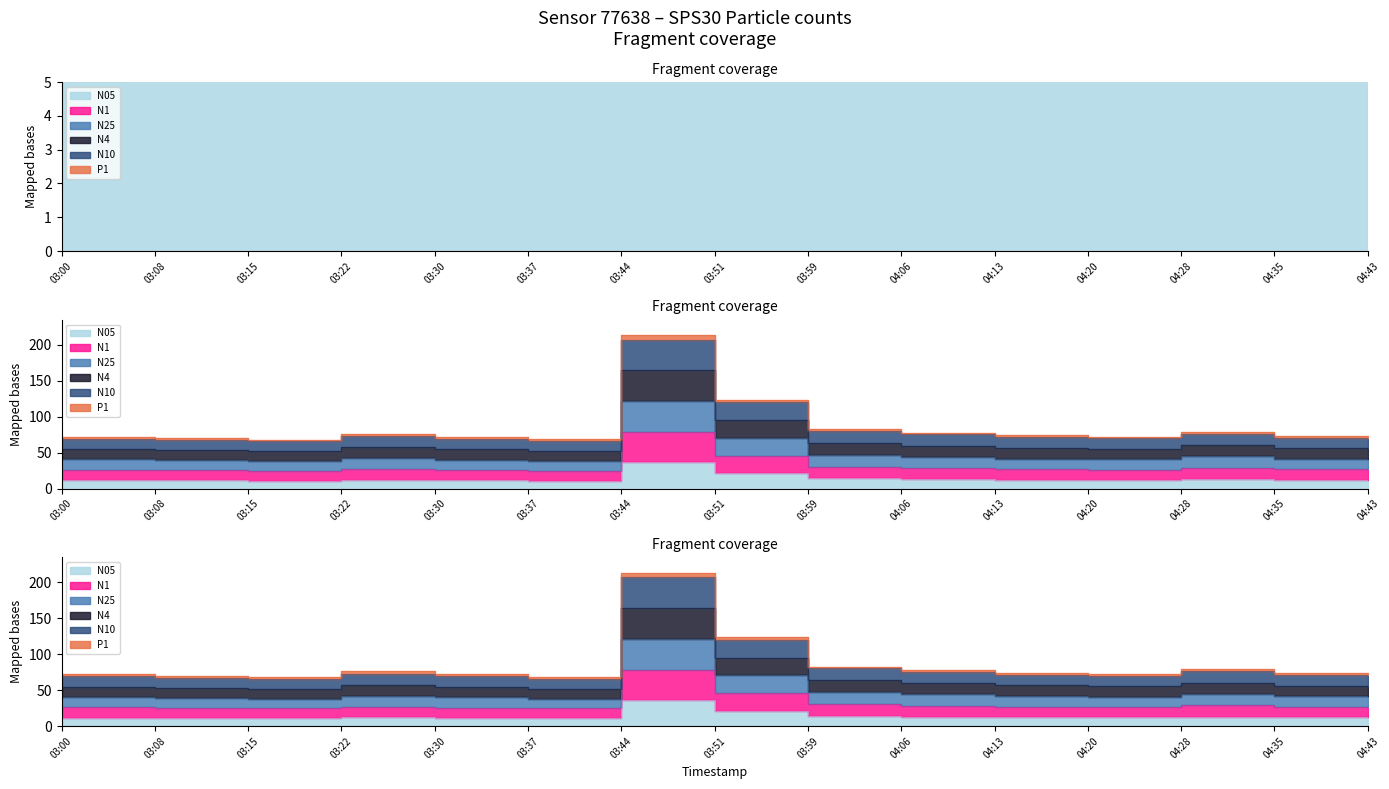

True or false: N05 and N10 intersect in this chart.

False